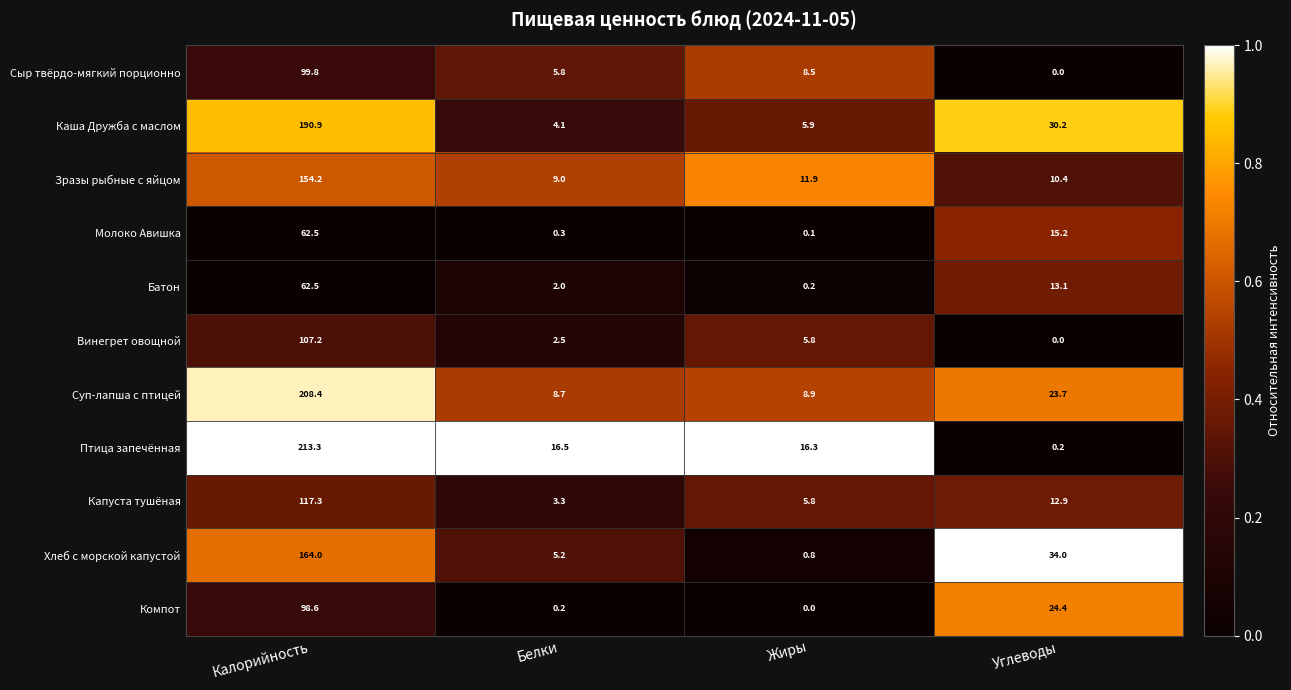

What is the spread (max minus min) of values at Углеводы?

34.0